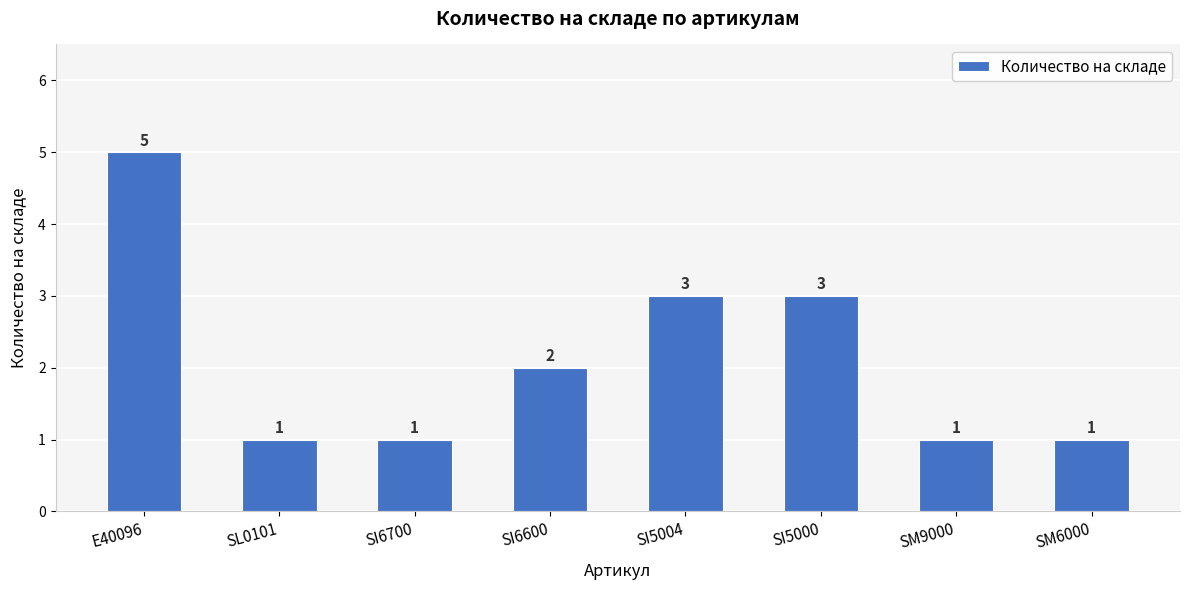

Reading left to right, extract all data points from this chart.

5	1	1	2	3	3	1	1